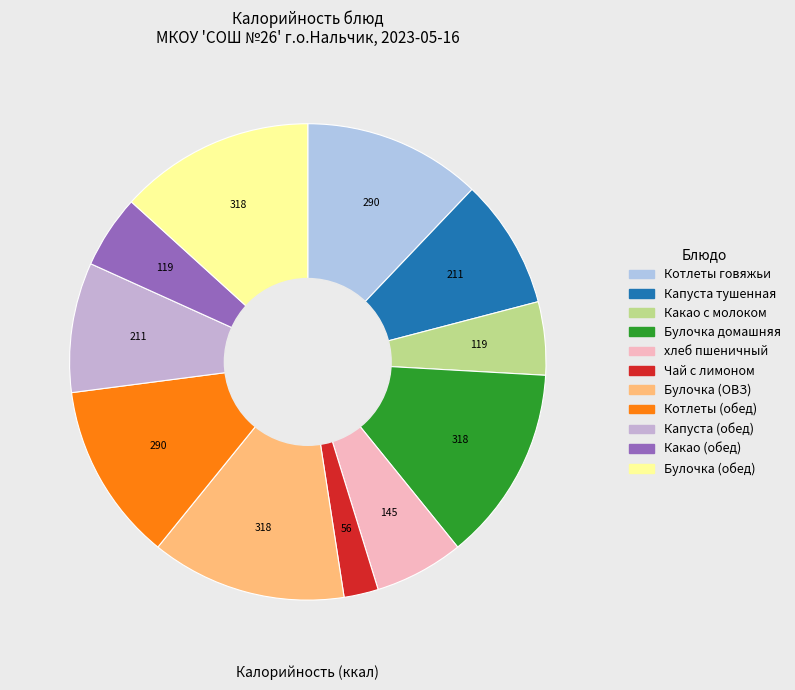

Is it true that Капуста (обед) is 9% of the pie?

True